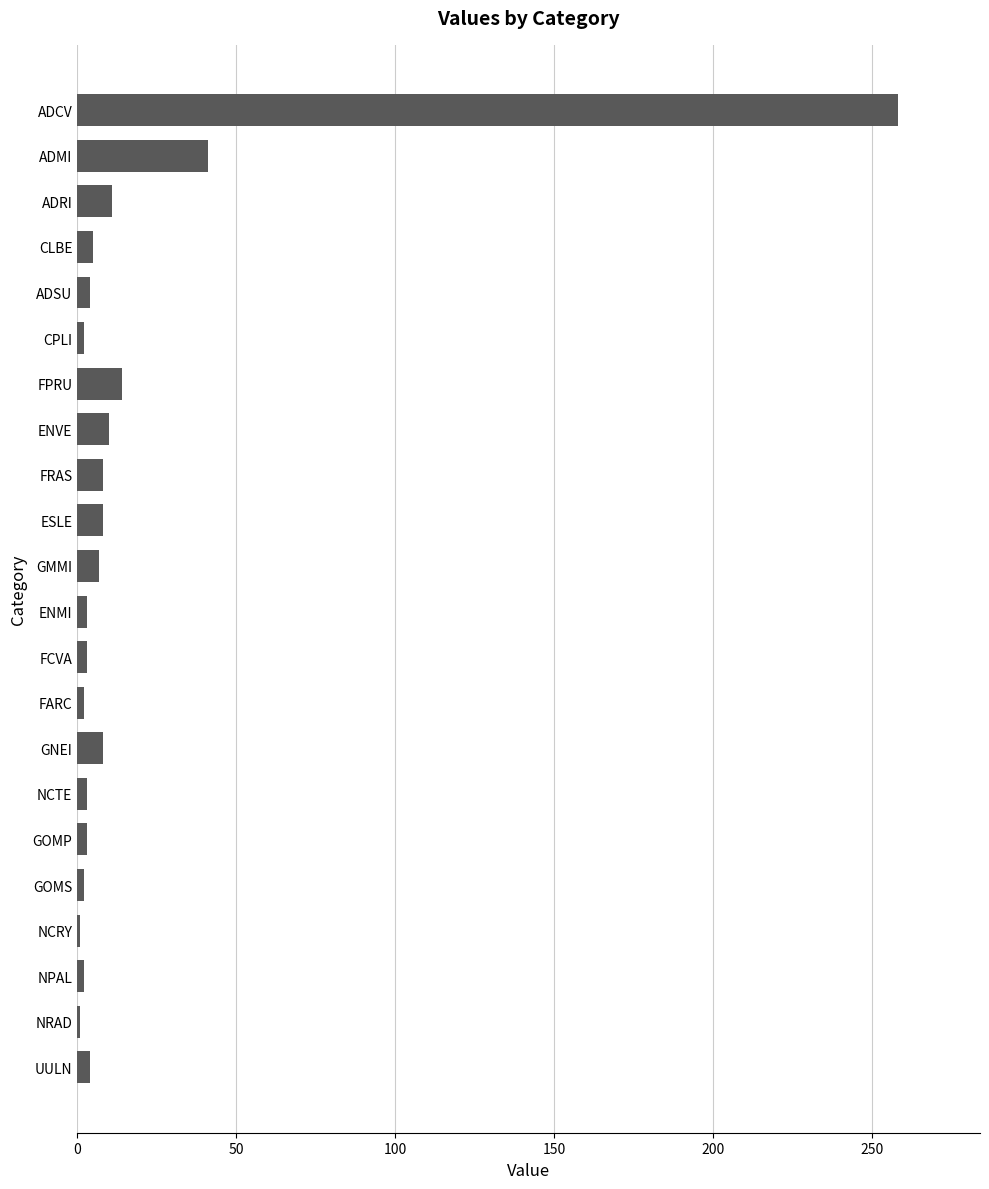

What is the difference between the maximum and minimum values?

257